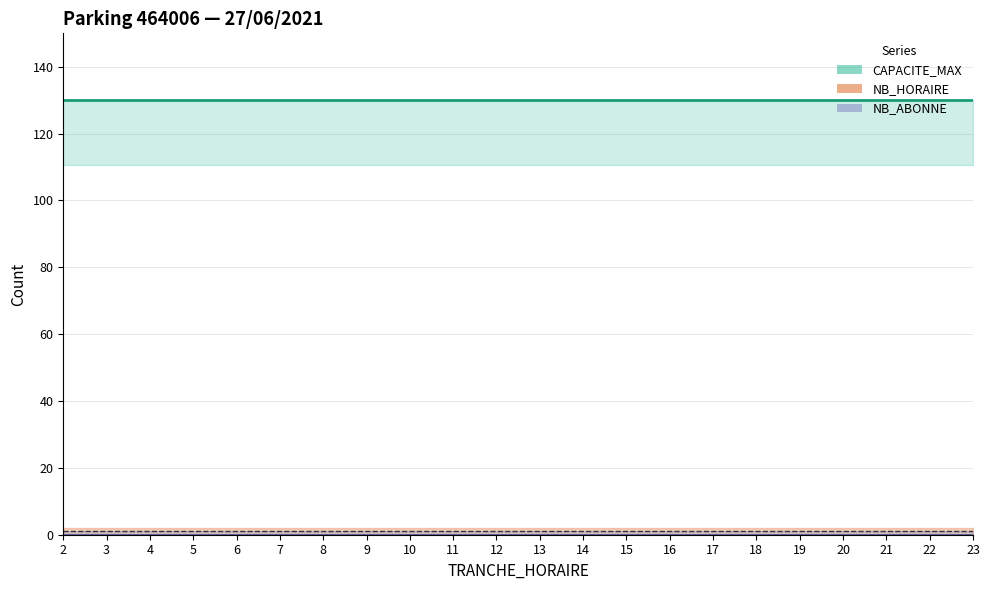

Reading left to right, what are all the values shown in this chart?

CAPACITE_MAX: 2=130	3=130	4=130	5=130	6=130	7=130	8=130	9=130	10=130	11=130	12=130	13=130	14=130	15=130	16=130	17=130	18=130	19=130	20=130	21=130	22=130	23=130
NB_HORAIRE: 2=0	3=0	4=0	5=0	6=0	7=0	8=0	9=0	10=0	11=0	12=0	13=0	14=0	15=0	16=0	17=0	18=0	19=0	20=0	21=0	22=0	23=0
NB_ABONNE: 2=0	3=0	4=0	5=0	6=0	7=0	8=0	9=0	10=0	11=0	12=0	13=0	14=0	15=0	16=0	17=0	18=0	19=0	20=0	21=0	22=0	23=0